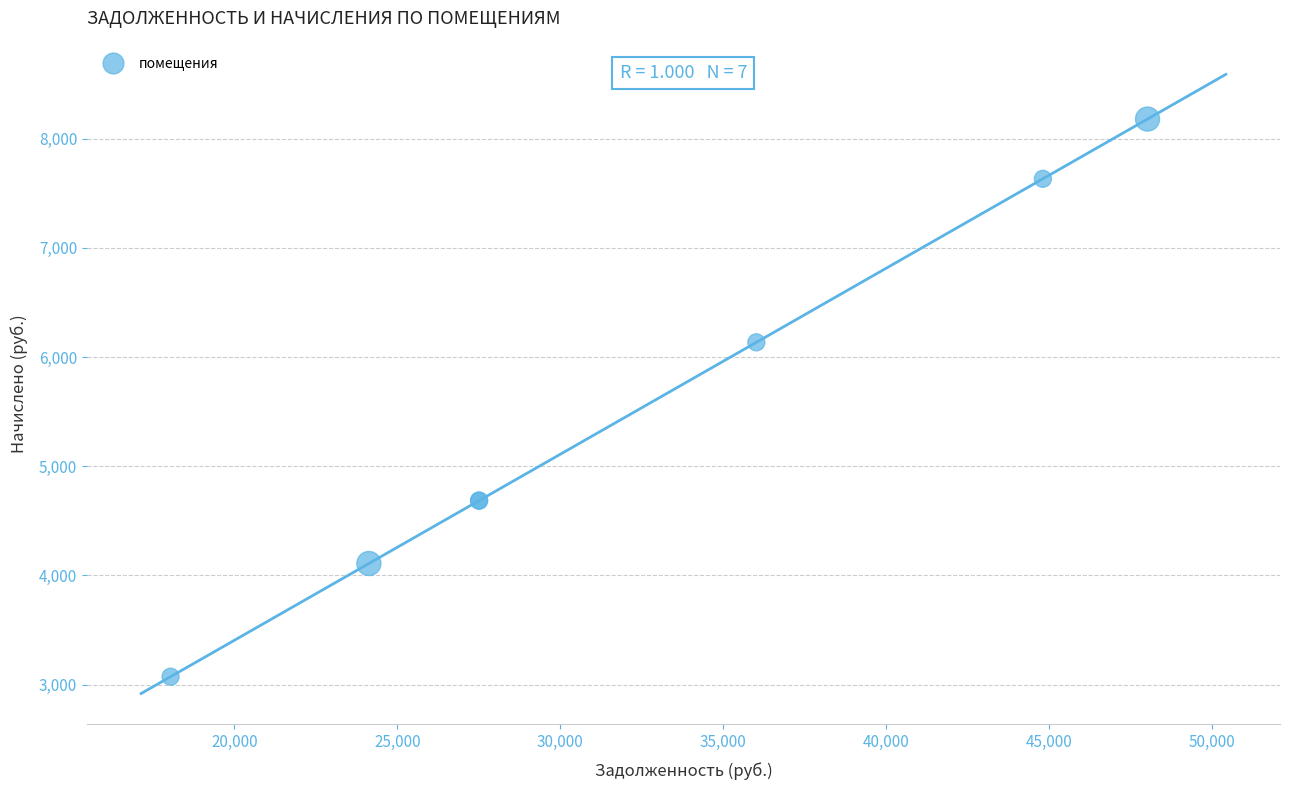

What Y value in the scatter plot is closest to 5625?

6134.4